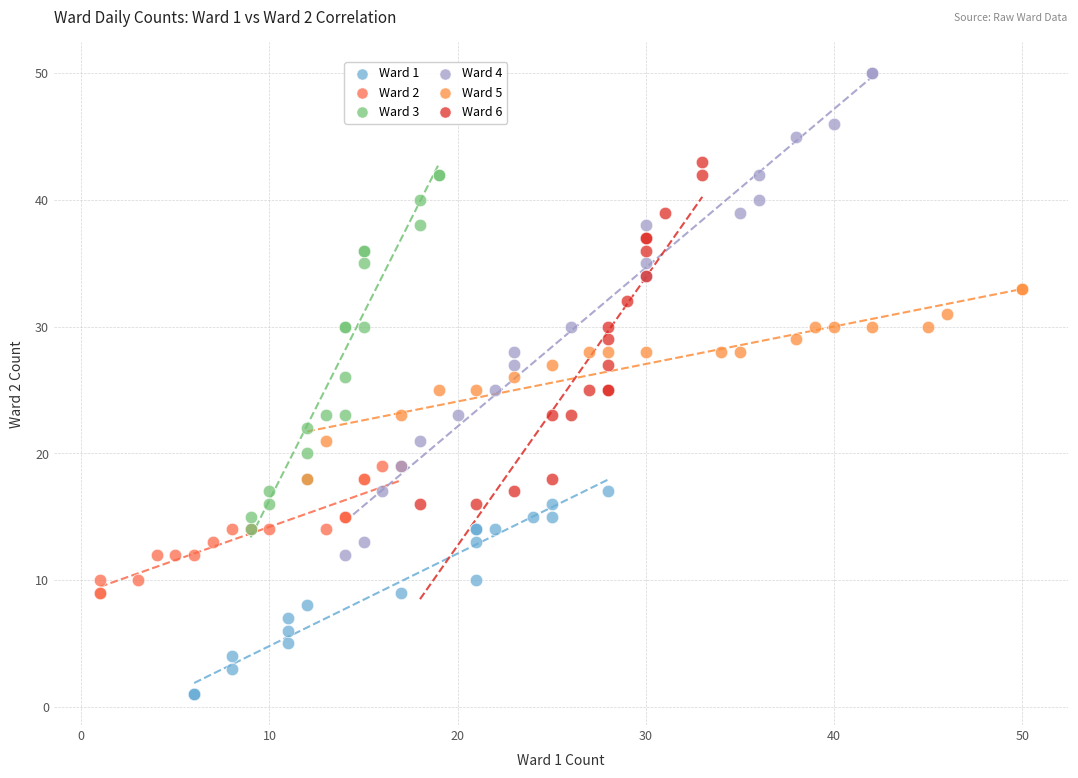

Which series reaches the maximum Y coordinate?

Ward 4